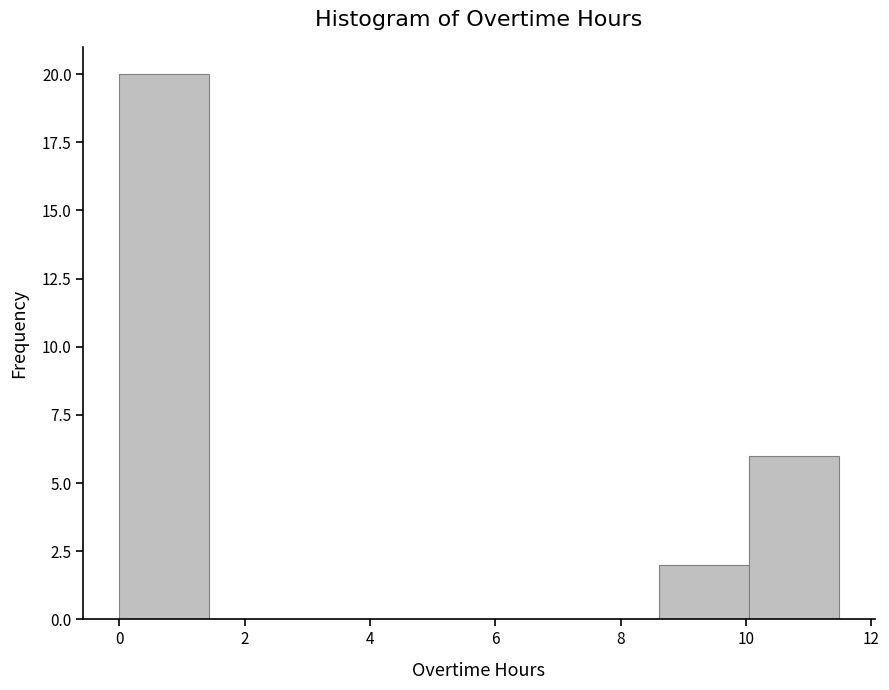

Reading left to right, list every bar in this chart as the range it spans on the x-axis followed by its height. Neither the bar edges nor the heights are printed on the chart, so give them approximately, as read against the axes.

0.0 to 1.4: 20
1.4 to 2.8: 0
2.8 to 4.4: 0
4.4 to 5.8: 0
5.8 to 7.2: 0
7.2 to 8.6: 0
8.6 to 10.0: 2
10.0 to 11.4: 6